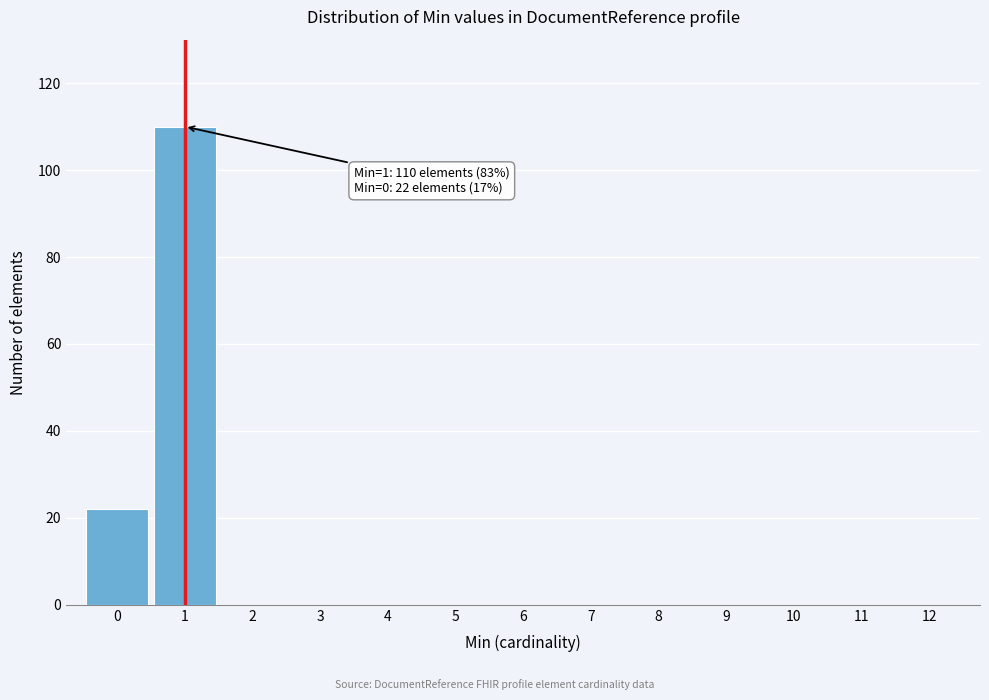

Reading left to right, list all the values displayed in this chart.

0=22	1=110	2=0	3=0	4=0	5=0	6=0	7=0	8=0	9=0	10=0	11=0	12=0